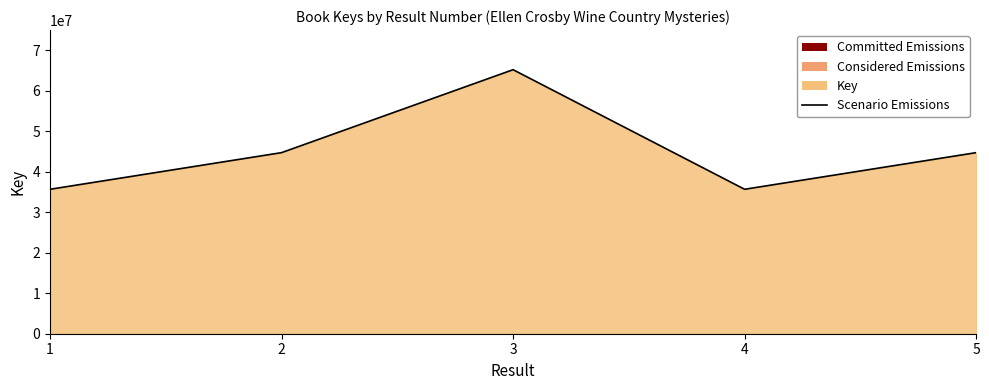

Which category has the lowest value across all series?

4